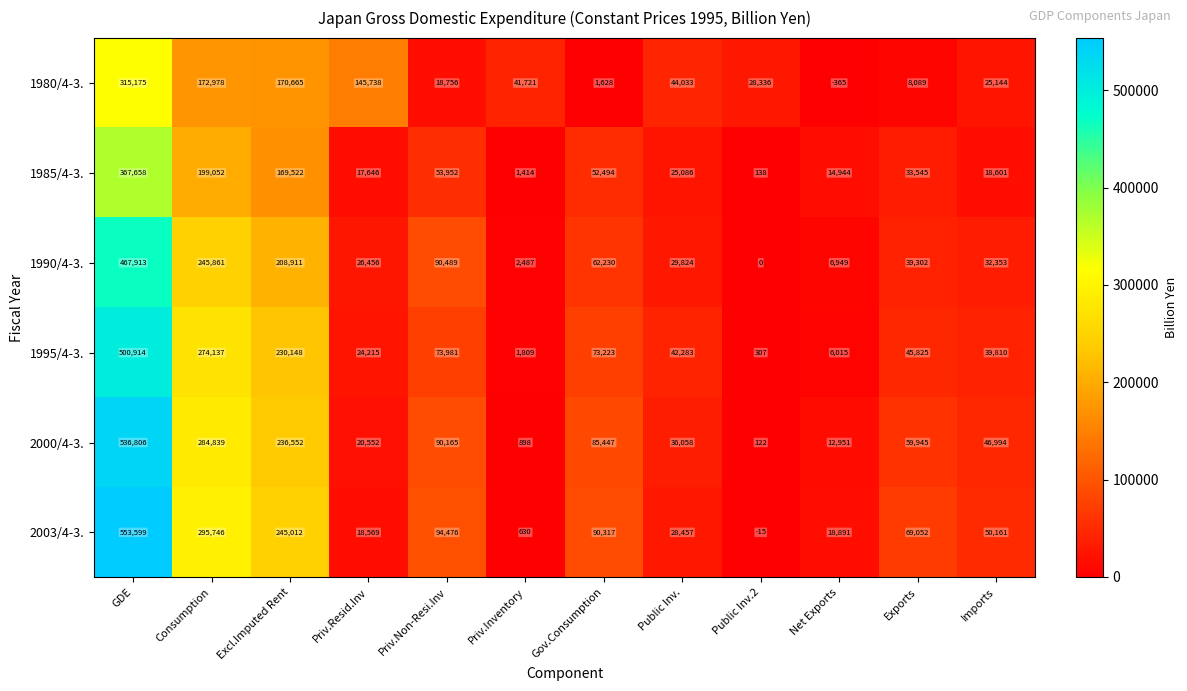

What is the difference between the maximum and minimum values in the 1980/4-3. series?

315540